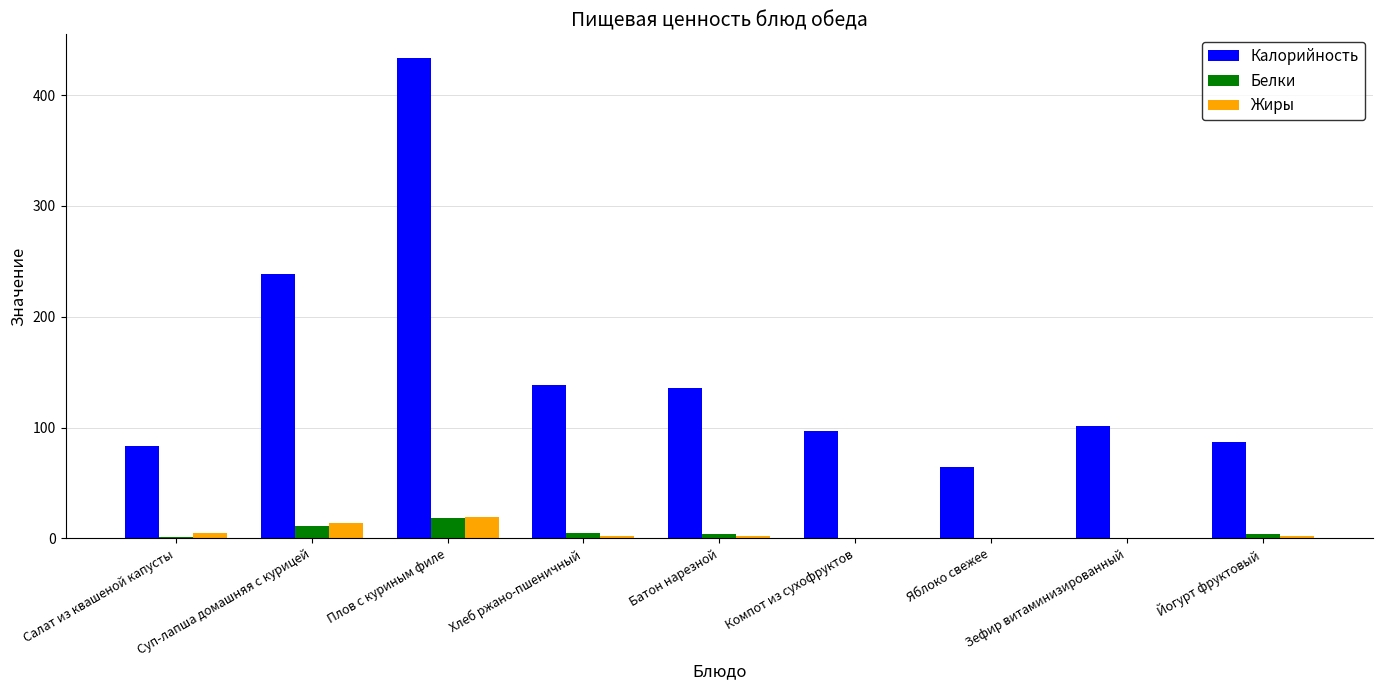

Which label corresponds to the largest value in the chart?

Плов с куриным филе